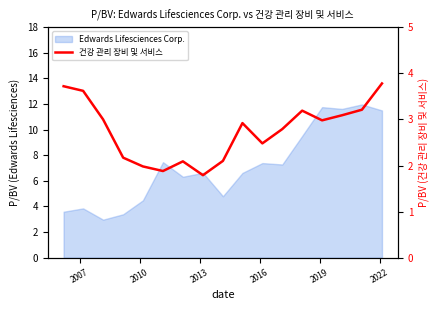

What is the smallest value displayed?

1.8